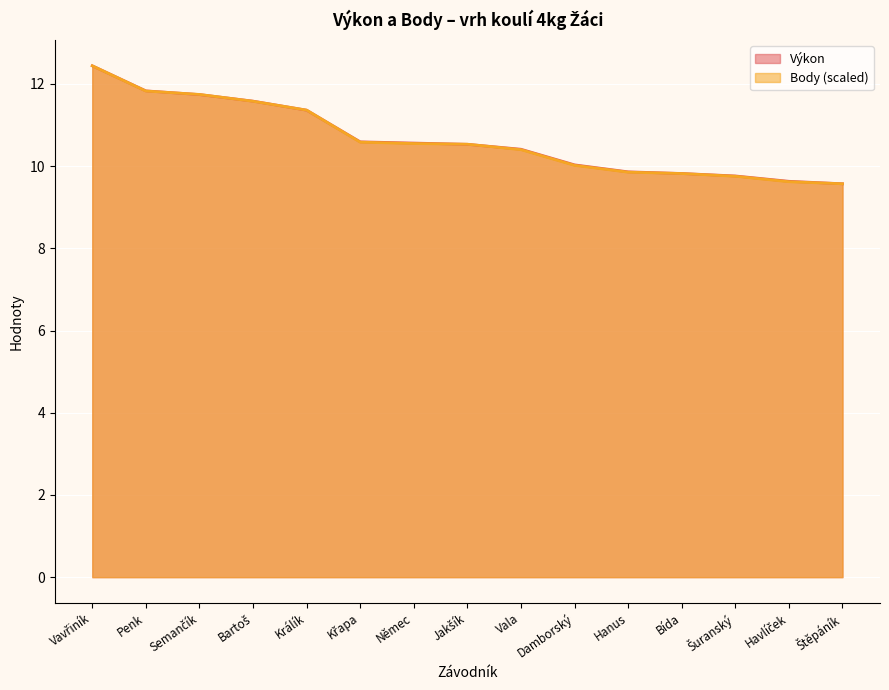

The value of Body at Králík is 11.4. True or false?

True